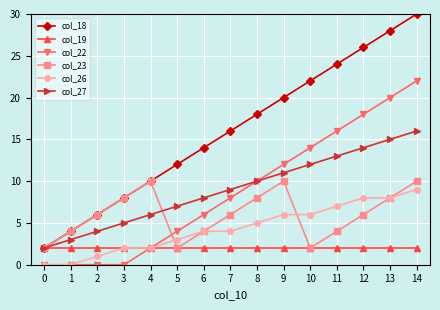

True or false: col_18 and col_26 cross at least once.

False